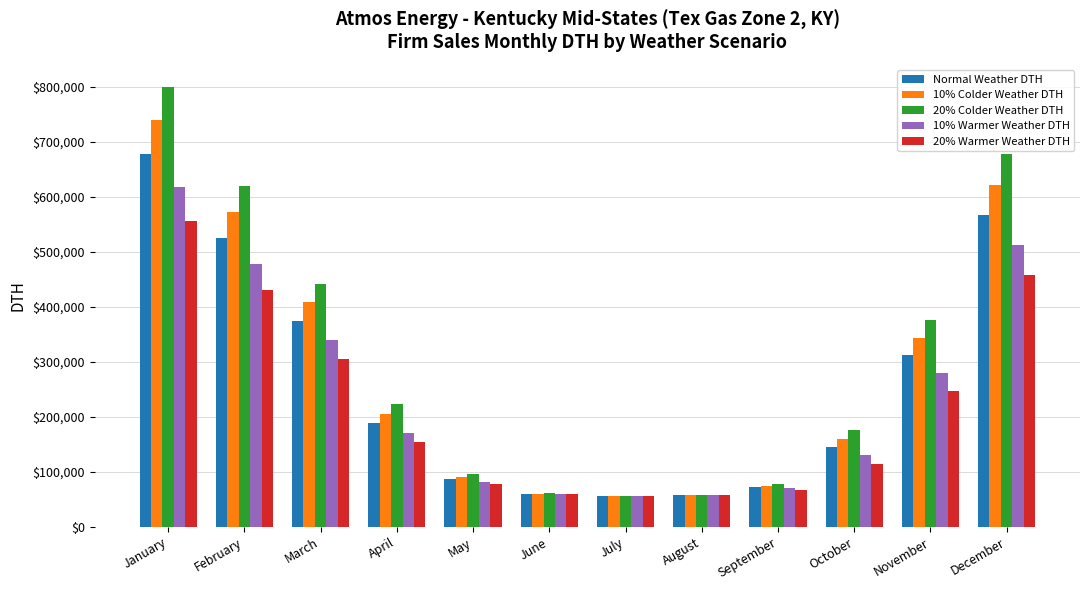

The 10% Colder Weather DTH series shows 80313.8 at April. True or false?

False